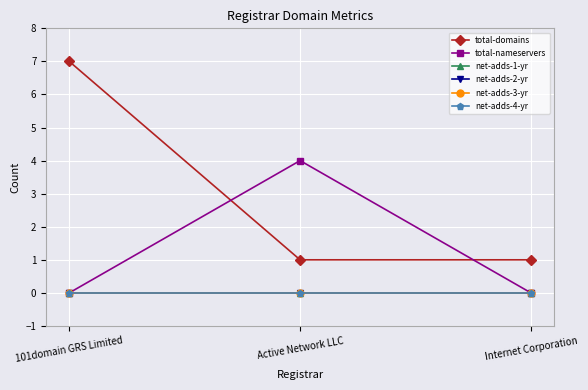

List the labels in order of total-domains value, smallest first.

Active Network LLC, Internet Corporation, 101domain GRS Limited